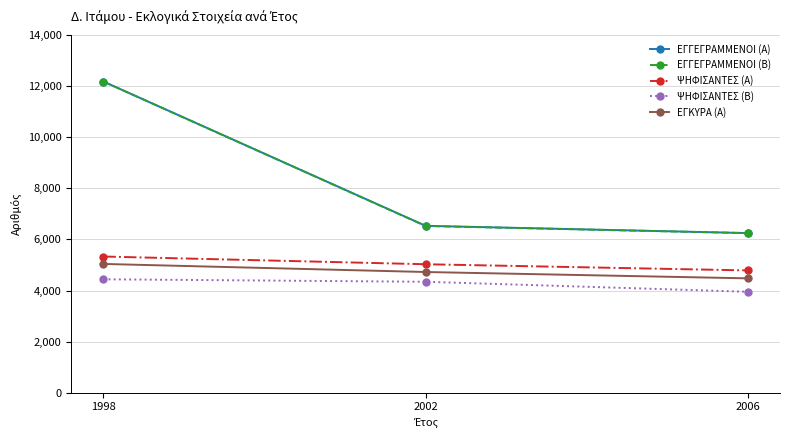

Between 1998 and 2002, which series saw the biggest shift?

ΕΓΓΕΓΡΑΜΜΕΝΟΙ (Β)